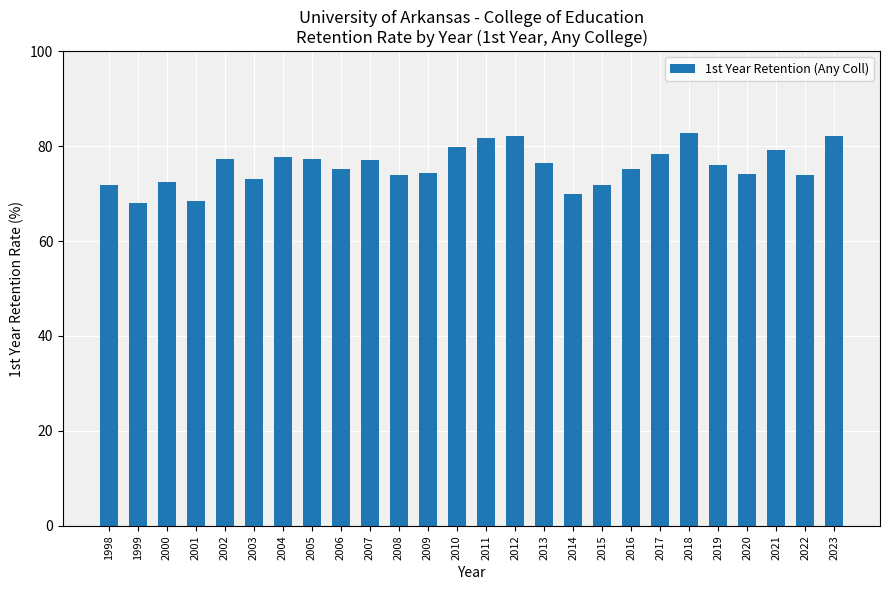

What is the sum of all values?

1970.3